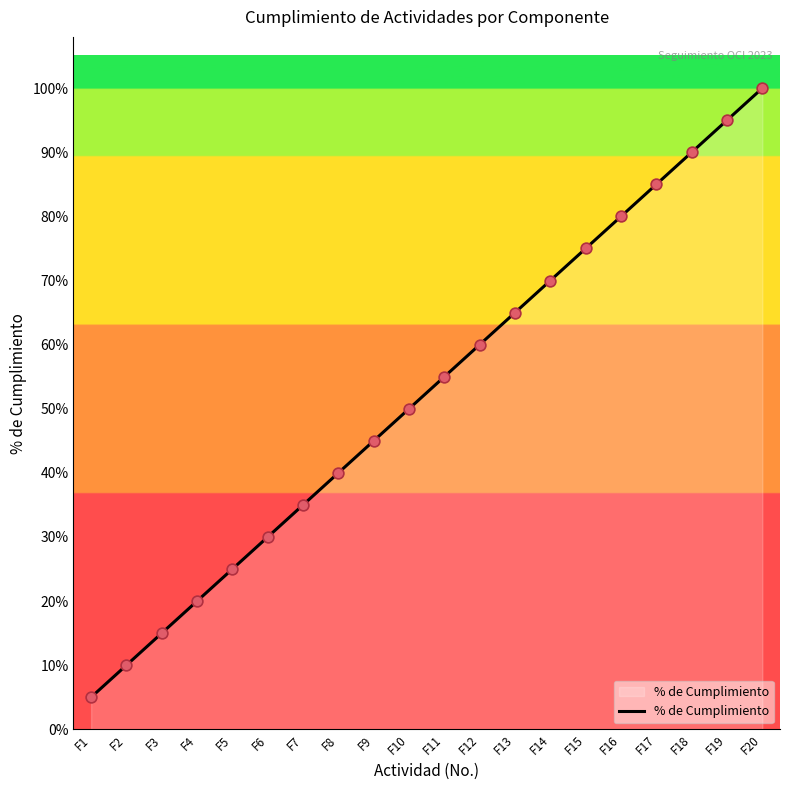

Is this an area chart (filled region under the line)?

Yes